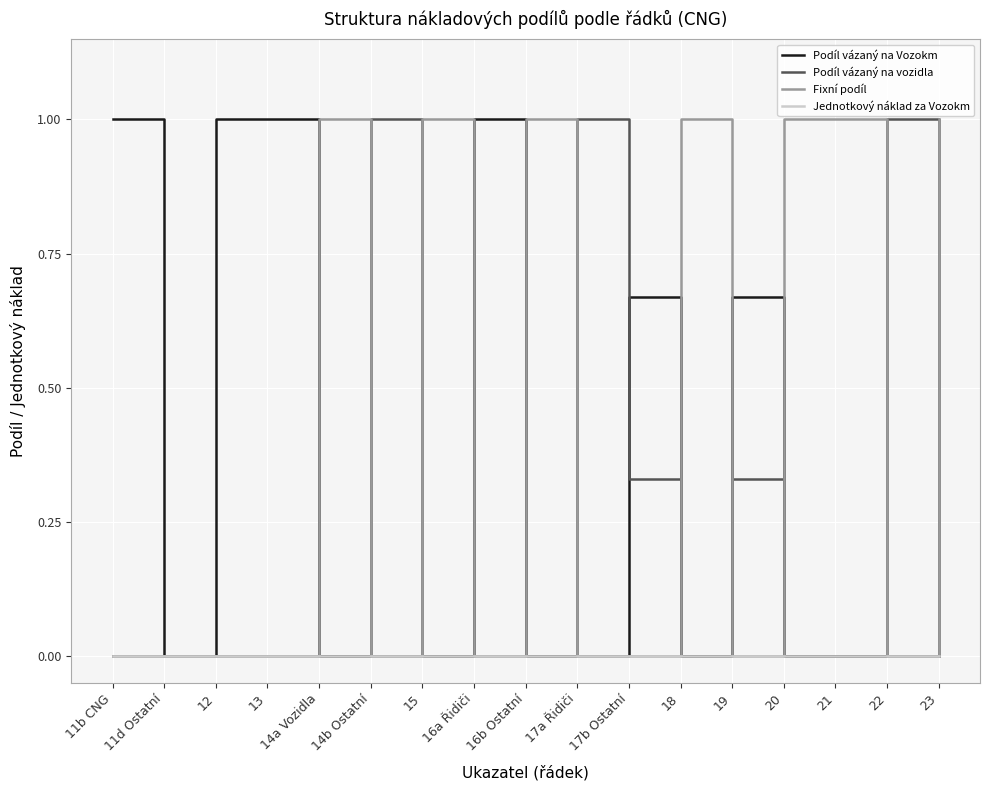

What are all the series names shown in the legend?

Podíl vázaný na Vozokm, Podíl vázaný na vozidla, Fixní podíl, Jednotkový náklad za Vozokm